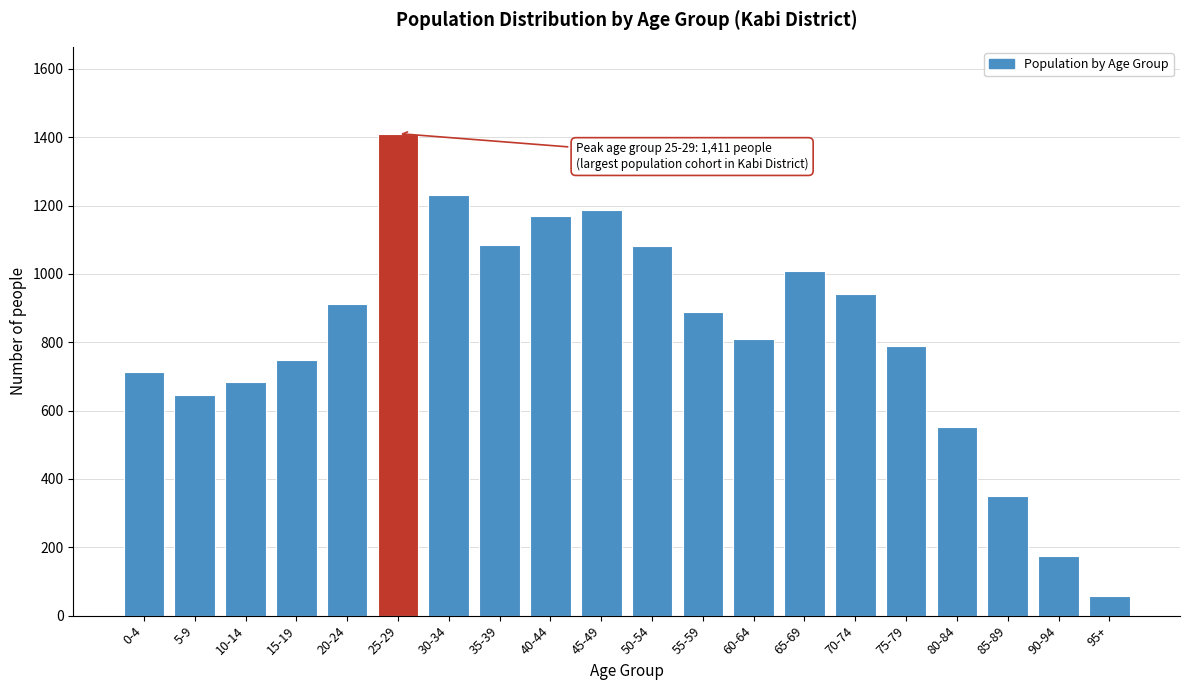

What value does the data have at 40-44?

1169